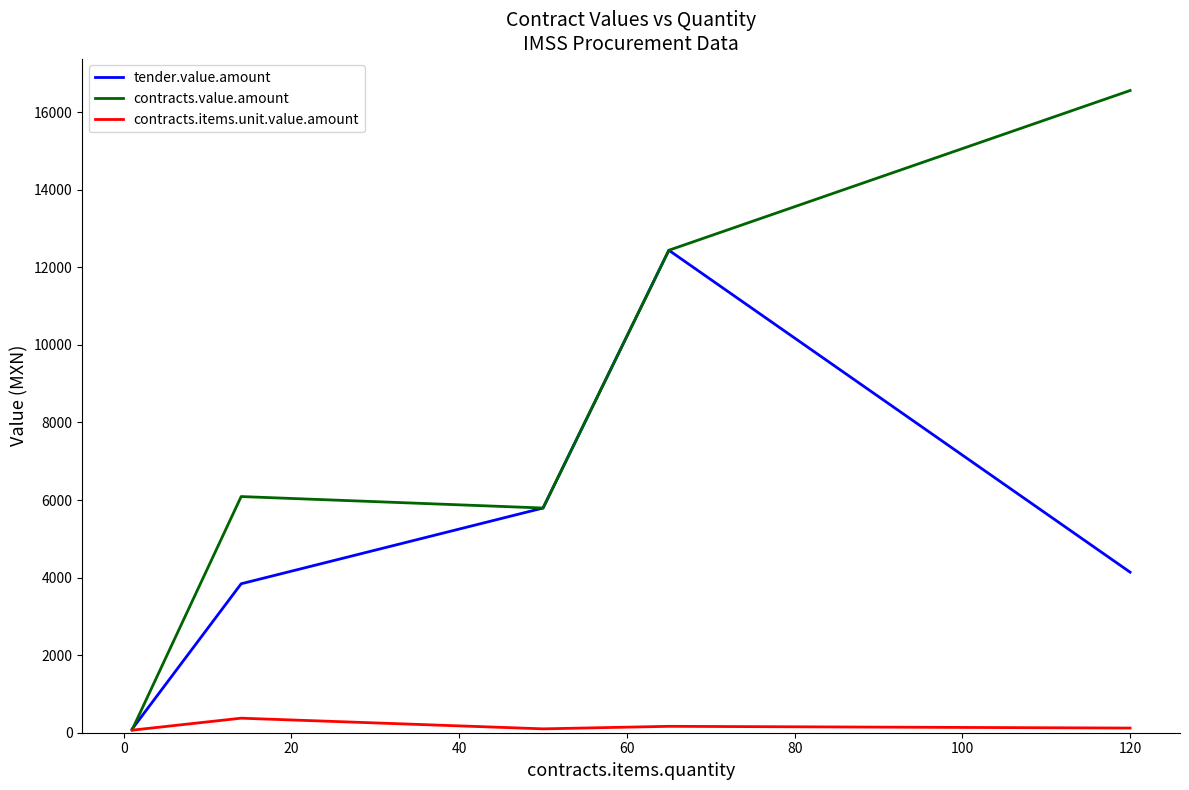

List the series in order of their peak value, highest first.

contracts.value.amount, tender.value.amount, contracts.items.unit.value.amount